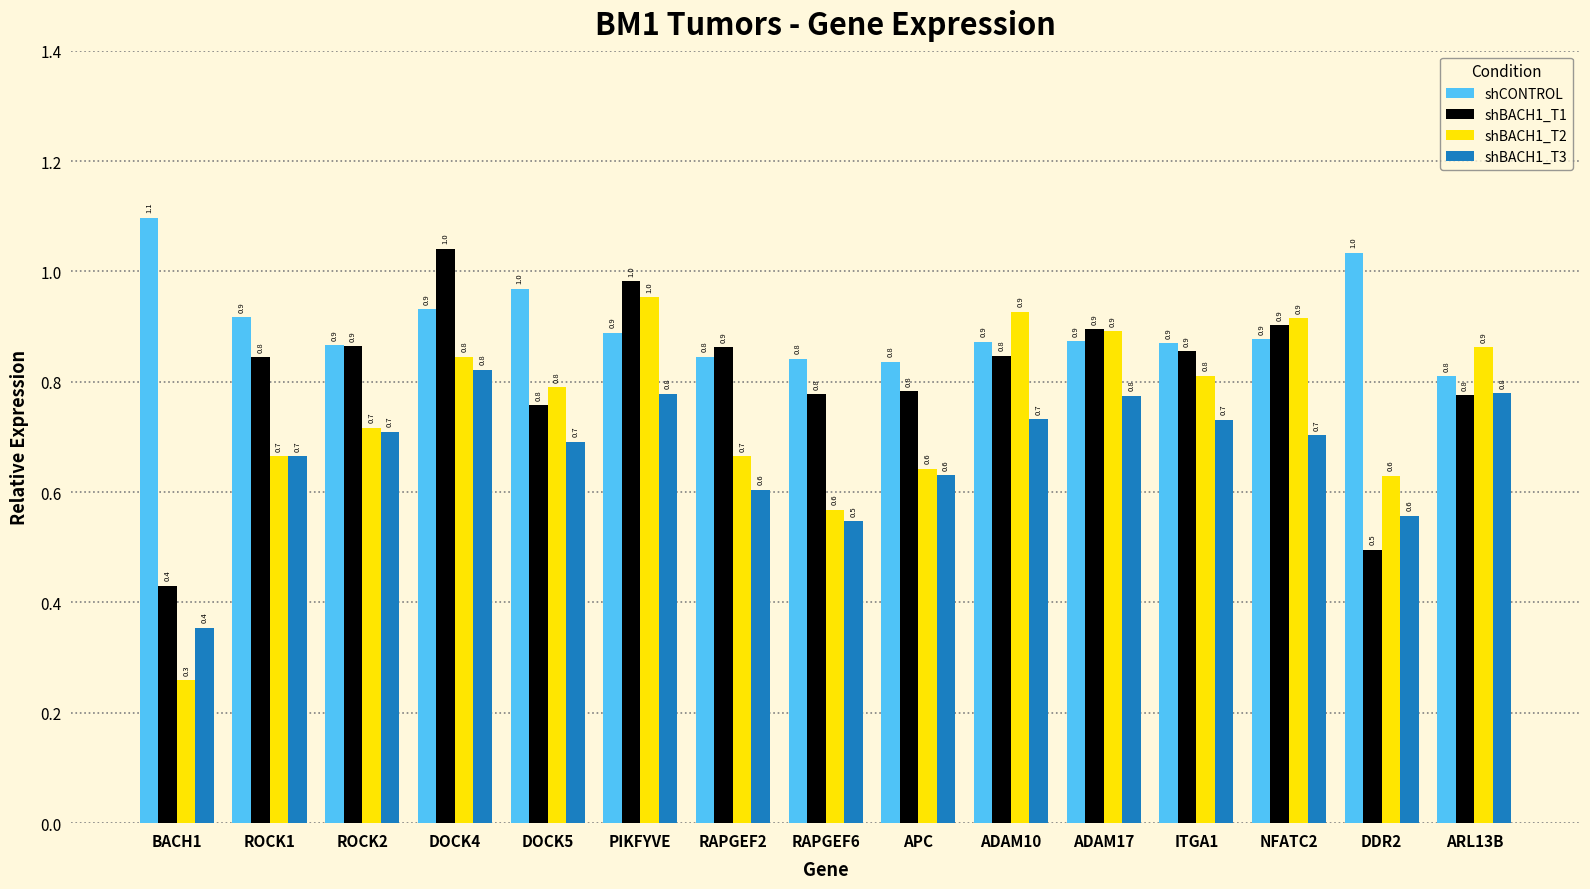

Between BACH1 and ADAM17, which series saw the biggest shift?

shBACH1_T2